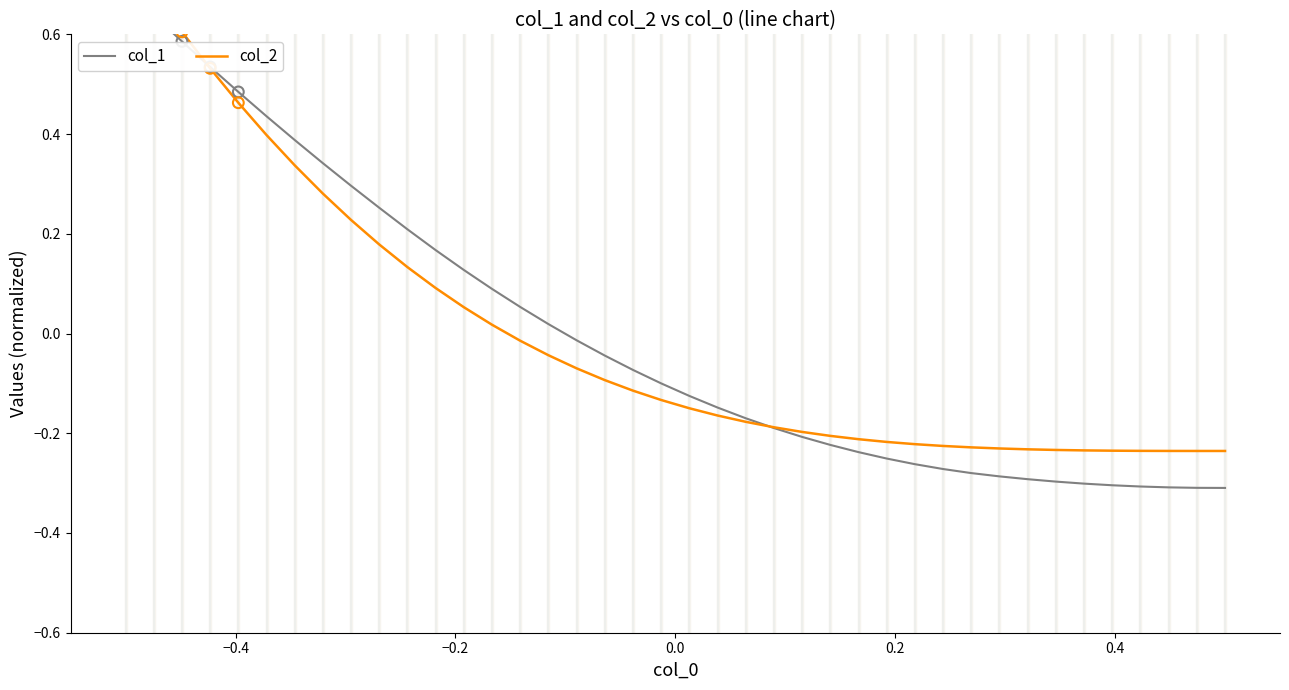

Is the value of col_2 at 0.6 greater than the value of col_1 at 18?

No